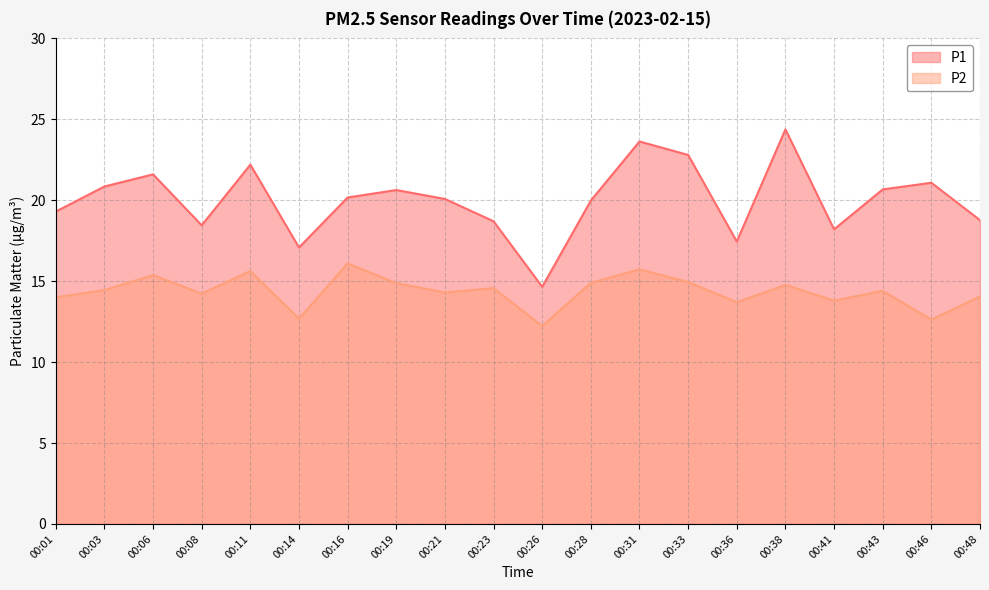

What are all the series names shown in the legend?

P1, P2